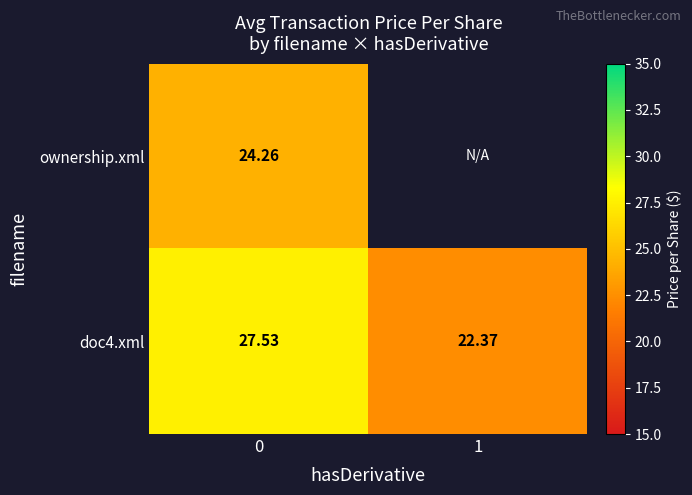

Is the value of ownership.xml at 0 greater than the value of doc4.xml at 1?

Yes